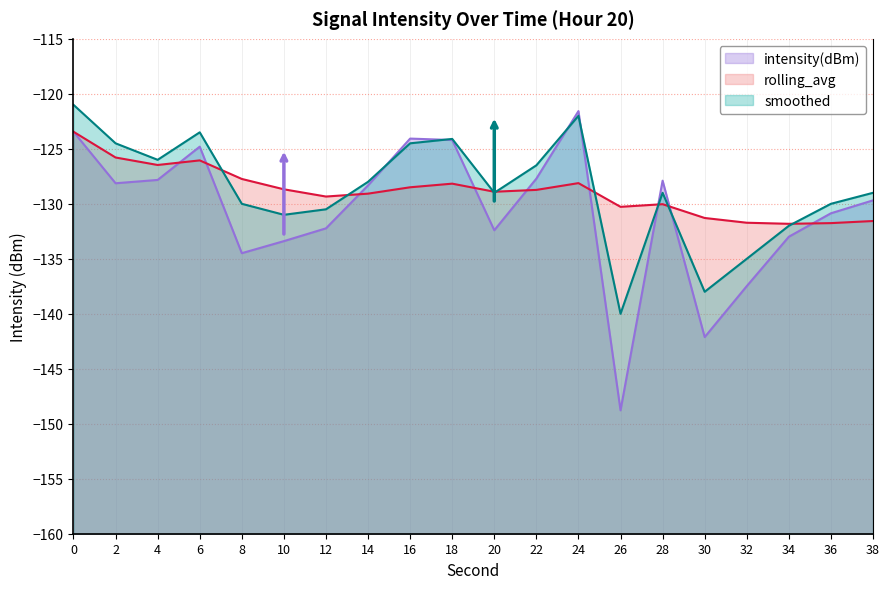

Reading left to right, what are all the values shown in this chart?

intensity(dBm): 0=-123.4	2=-128.1	4=-127.8	6=-124.8	8=-134.5	10=-133.4	12=-132.2	14=-128.3	16=-124.1	18=-124.2	20=-132.4	22=-127.7	24=-121.6	26=-148.8	28=-127.9	30=-142.1	32=-137.5	34=-133.0	36=-130.9	38=-129.7
rolling_avg: 0=-123.4	2=-125.8	4=-126.5	6=-126.1	8=-127.7	10=-128.7	12=-129.3	14=-129.1	16=-128.5	18=-128.2	20=-128.9	22=-128.7	24=-128.1	26=-130.3	28=-130.0	30=-131.3	32=-131.7	34=-131.8	36=-131.8	38=-131.6
smoothed: 0=-121.0	2=-124.5	4=-126.0	6=-123.5	8=-130.0	10=-131.0	12=-130.5	14=-128.0	16=-124.5	18=-124.1	20=-129.0	22=-126.5	24=-122.0	26=-140.0	28=-129.0	30=-138.0	32=-135.0	34=-132.0	36=-130.0	38=-129.0